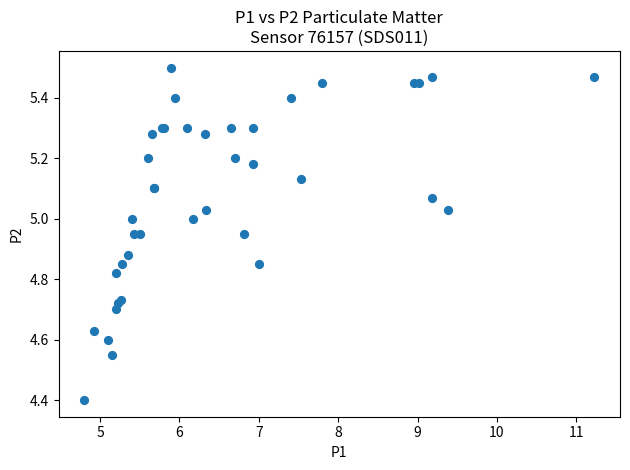

What Y value in the scatter plot is closest to 4?

4.4